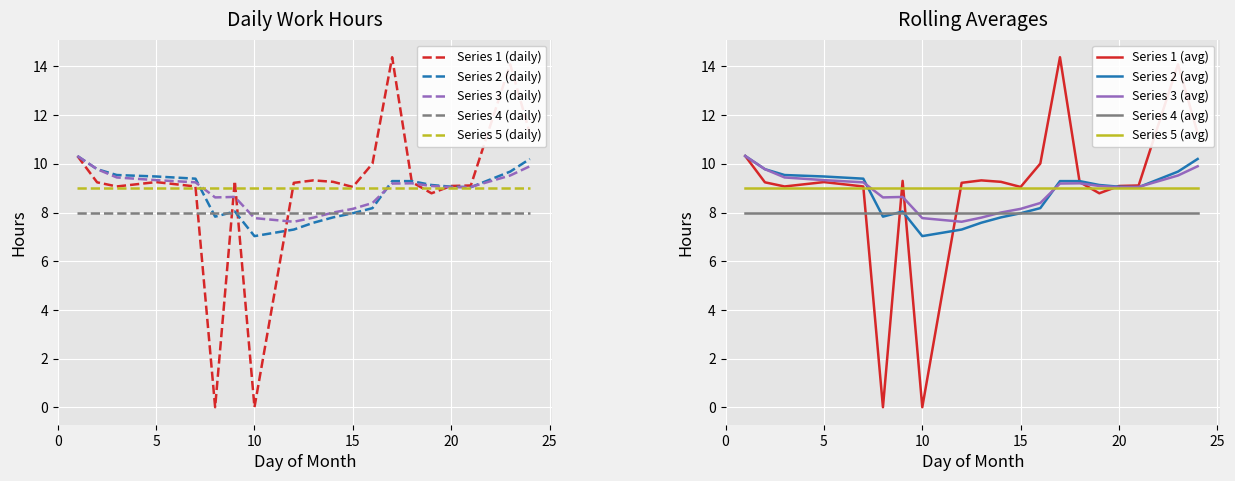

What is the difference between the maximum and minimum values in the 7-day rolling avg series?

3.3